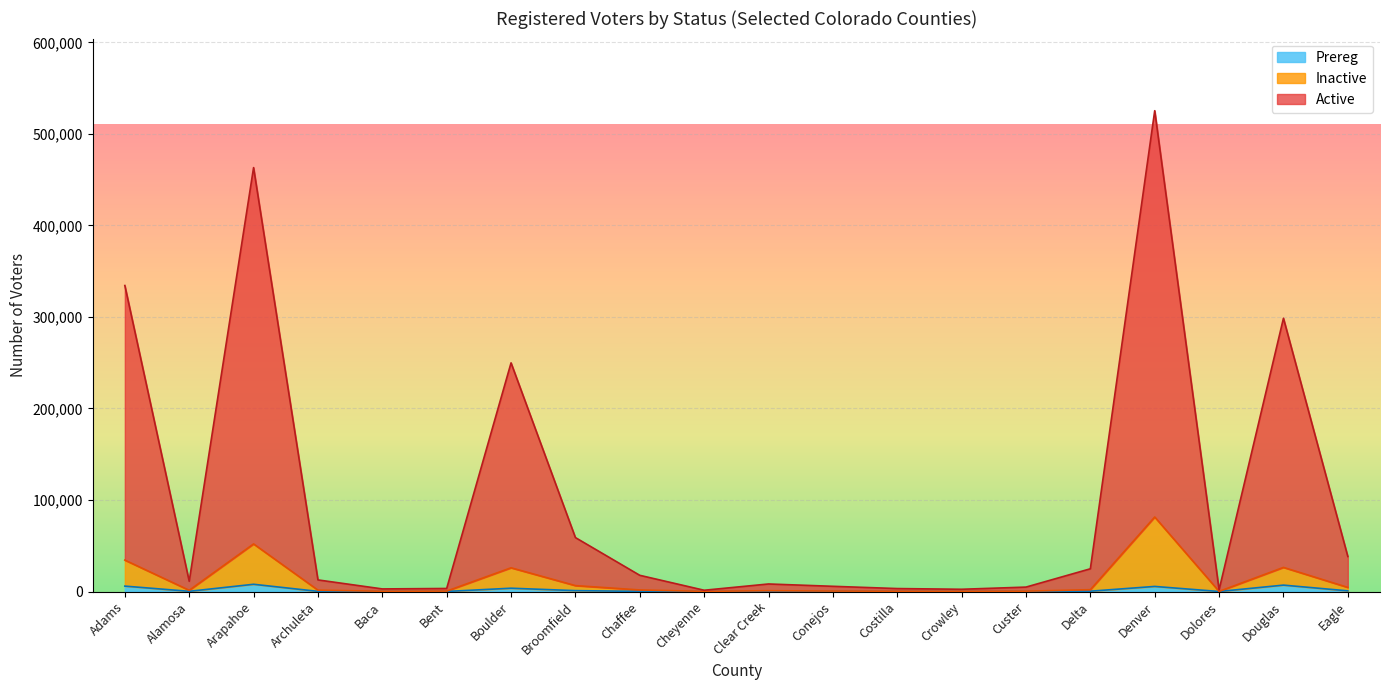

What is the label of the 11th point from the right?

Cheyenne